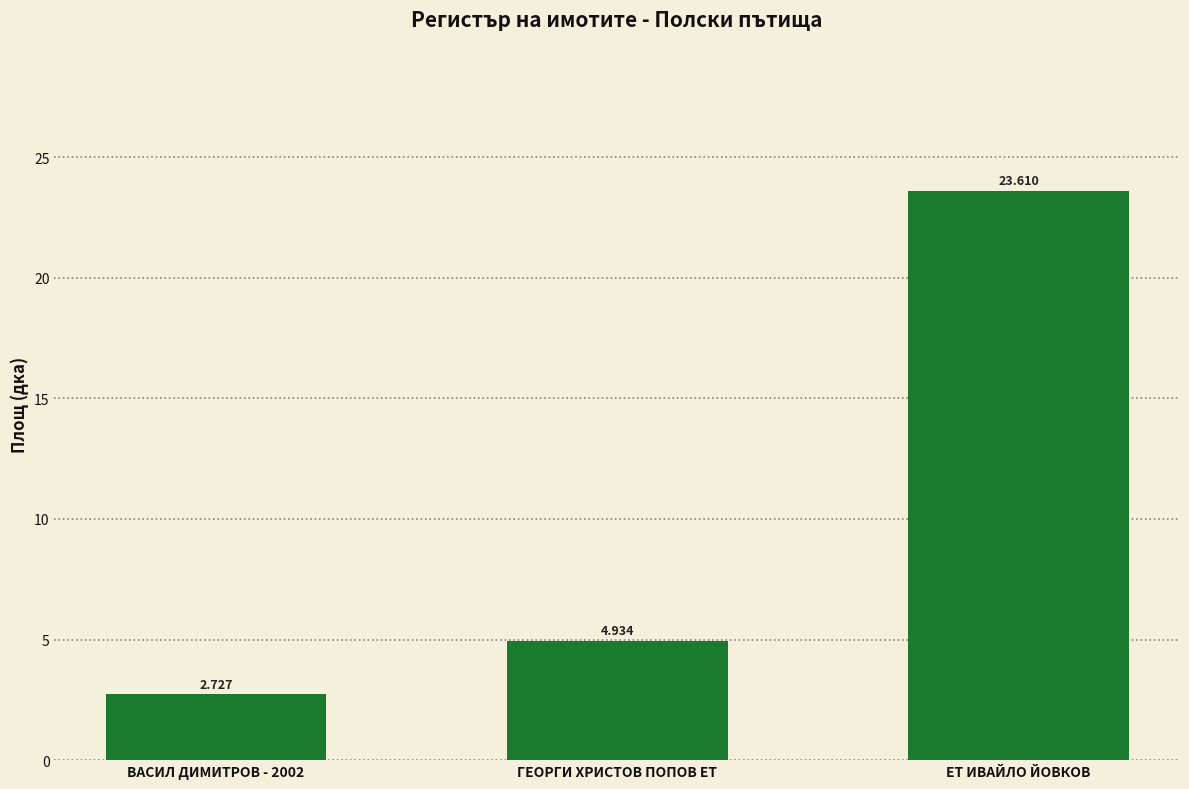

What is the label of the 2nd bar from the left?

ГЕОРГИ ХРИСТОВ ПОПОВ ЕТ